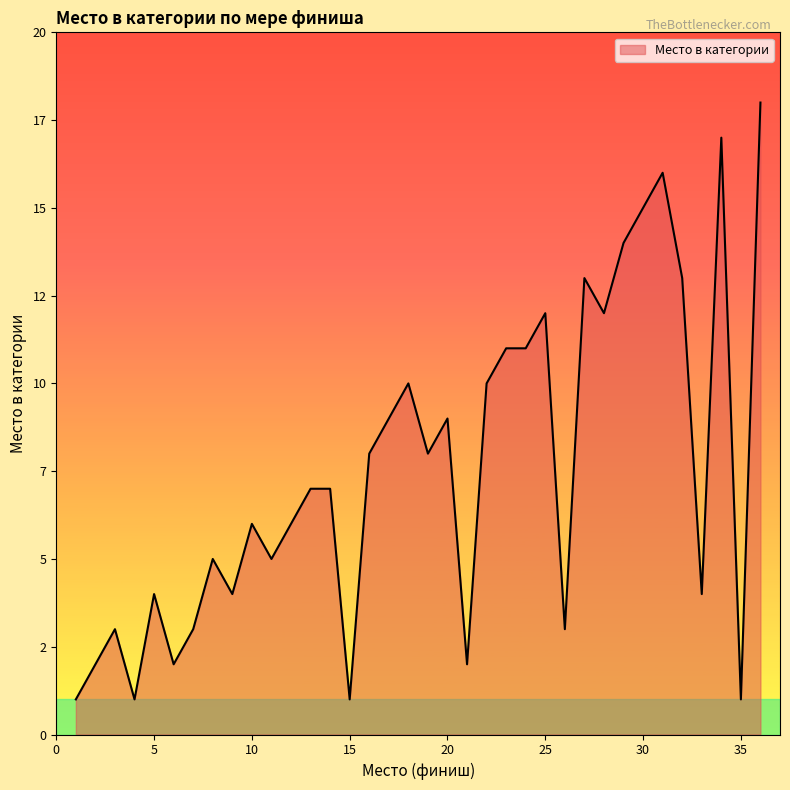

Does the chart display data point markers on the line(s)?

No